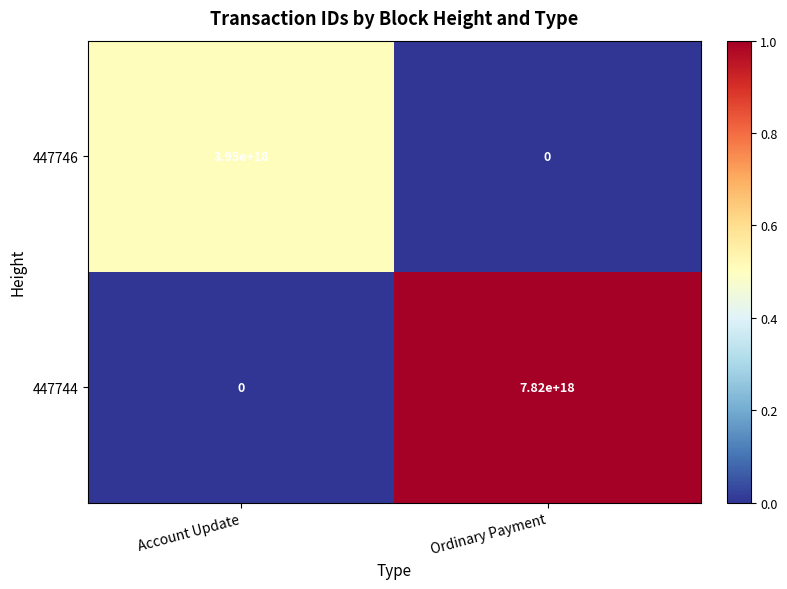

How many values in 447744 are above zero?

1